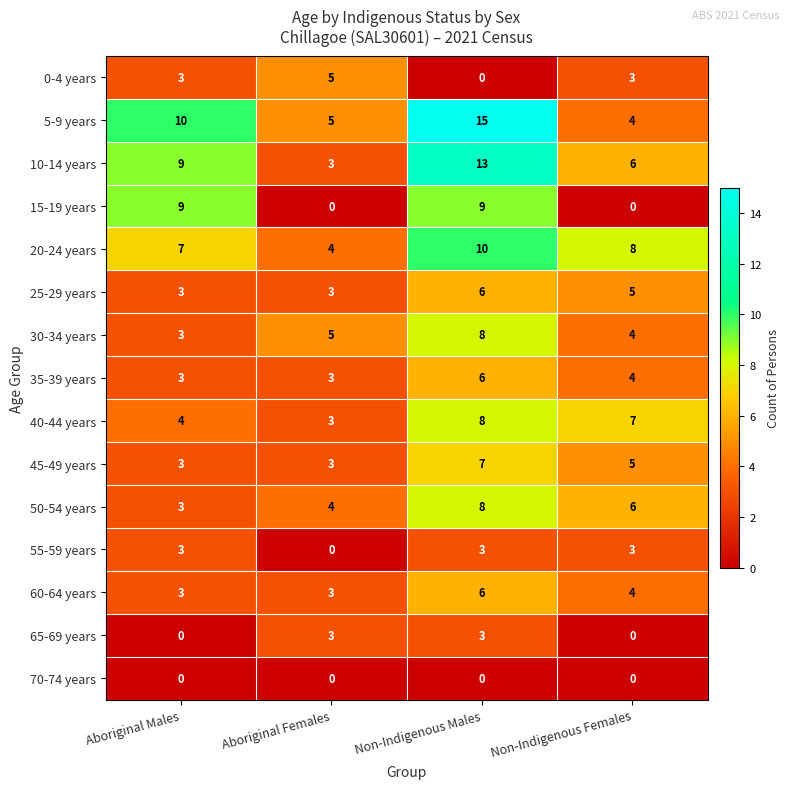

What is the spread (max minus min) of values at Non-Indigenous Males?

15